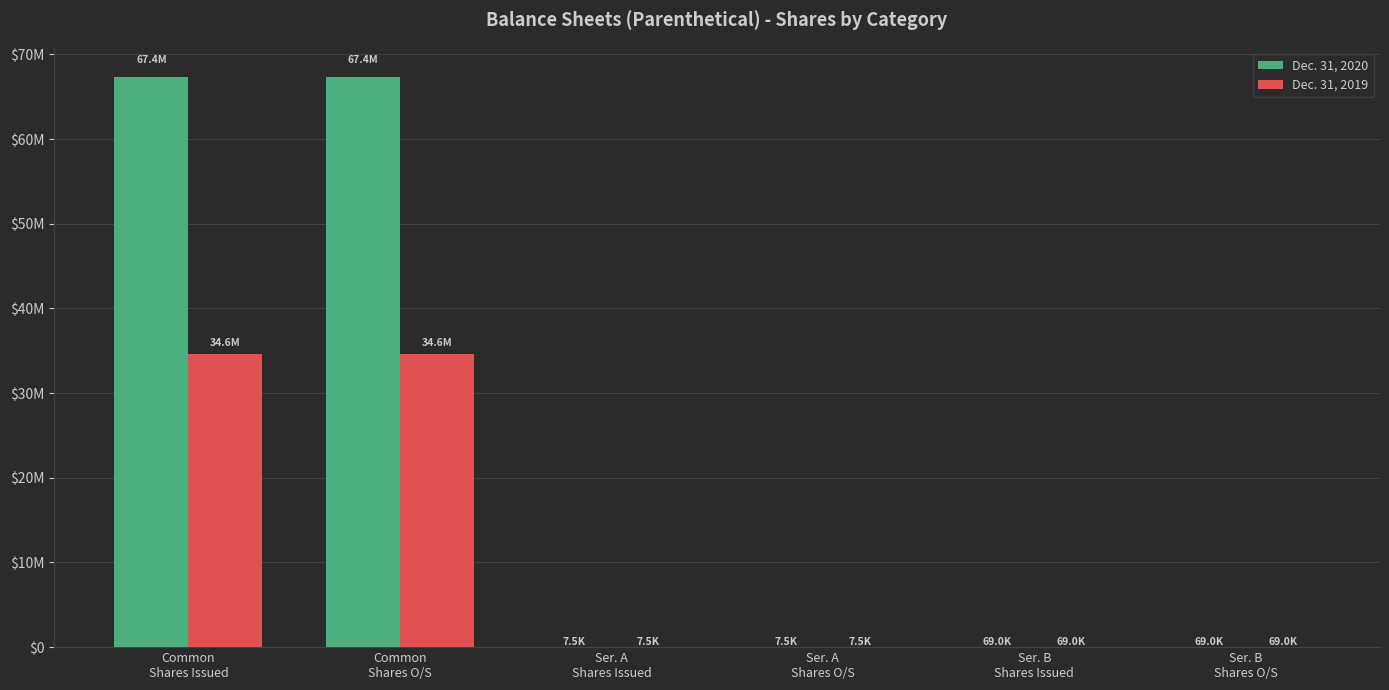

What is the sum of all Dec. 31, 2019 values?

69404822